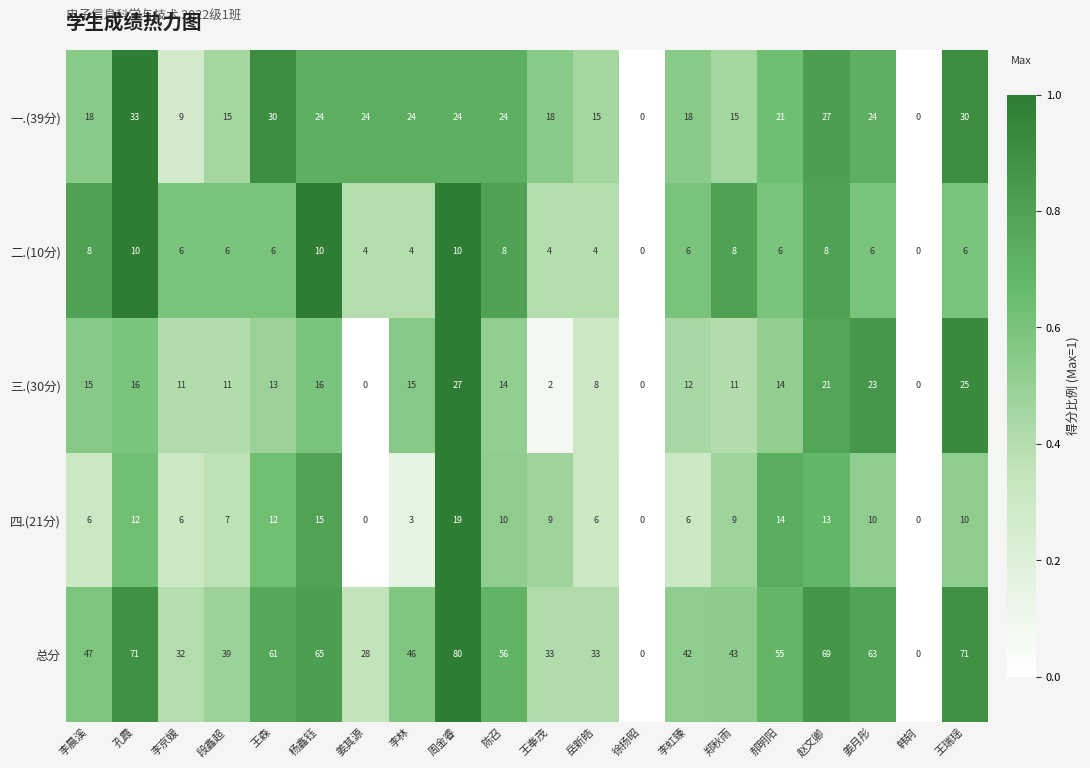

Which series changed the most between 杨鑫钰 and 李虹臻?

总分